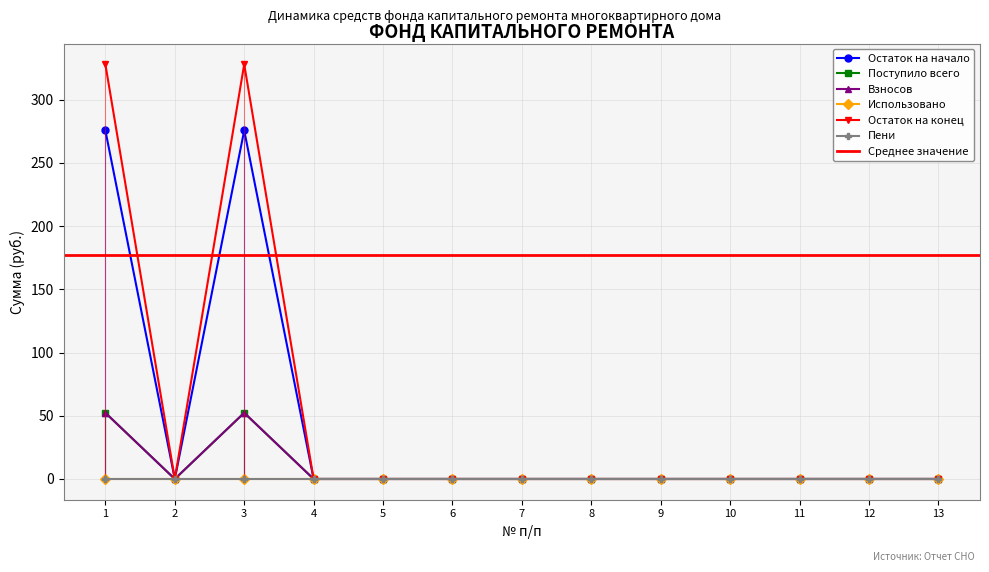

True or false: Взносов and Поступило всего intersect in this chart.

False